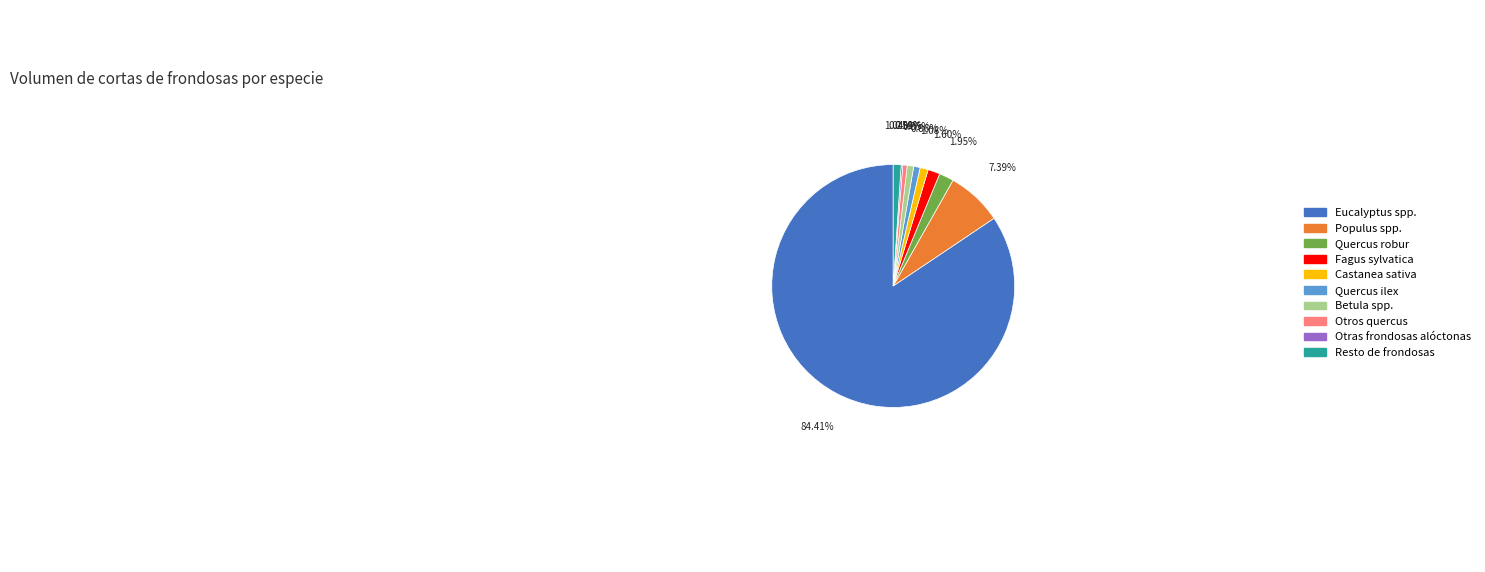

Is there a majority slice in this chart?

Yes